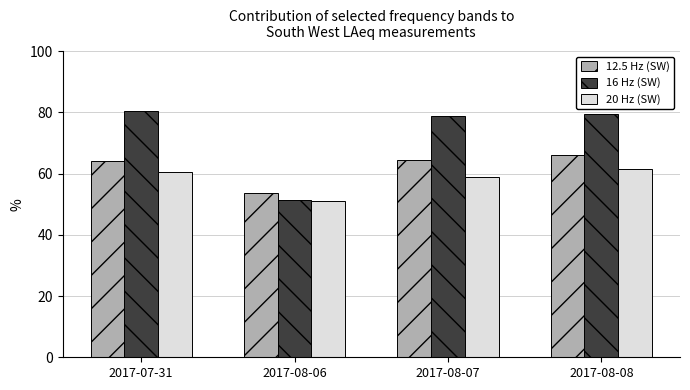

Read the 12.5 Hz (SW) value at 2017-08-07.

64.4